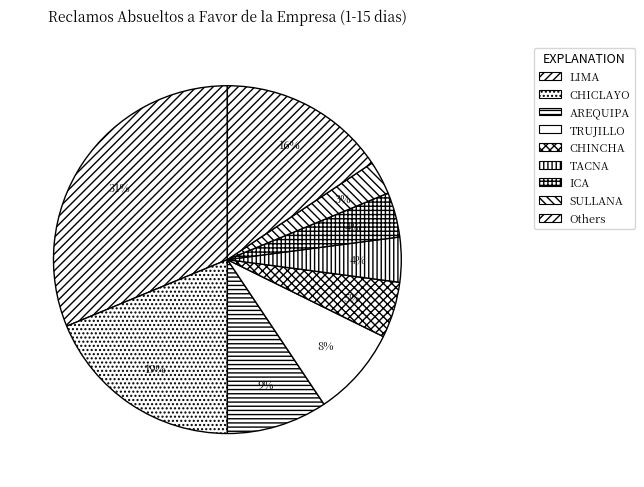

What is the largest slice in the pie chart?

LIMA